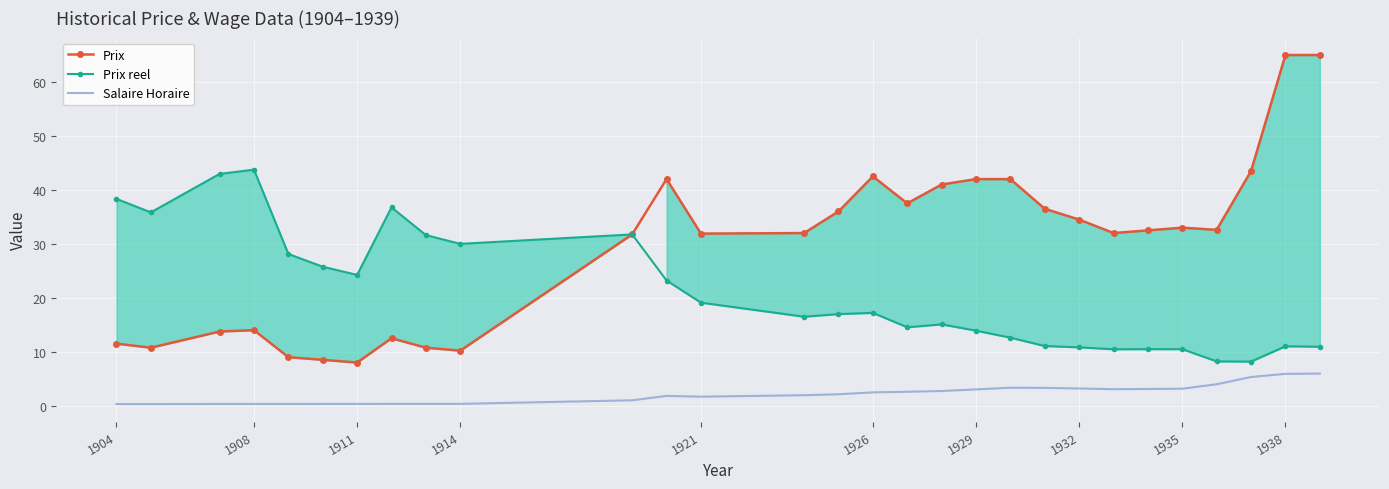

How many data points does each series have?

29